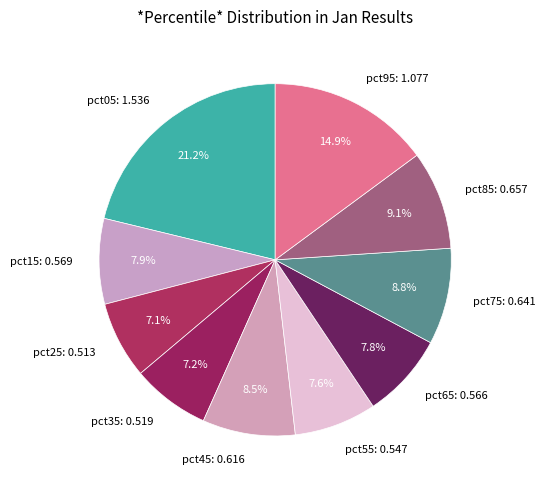

What is the ratio of the value at pct85 to the value at pct95?

0.6